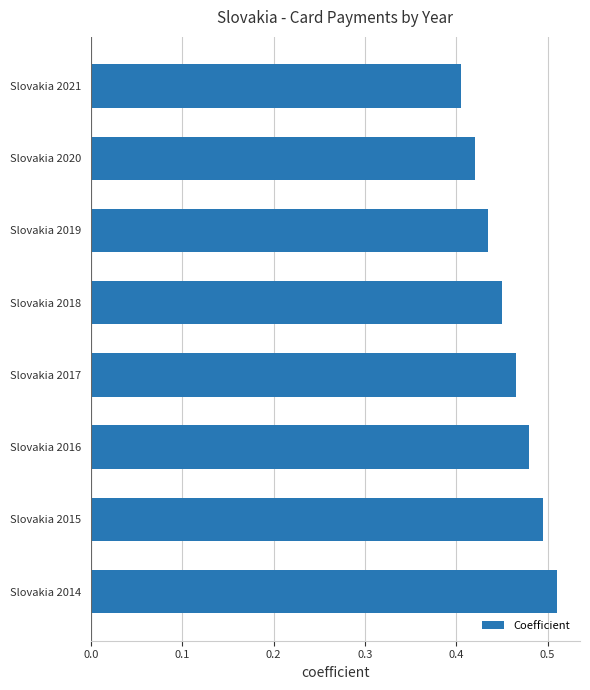

Count the values in the range 0 to 1.

8